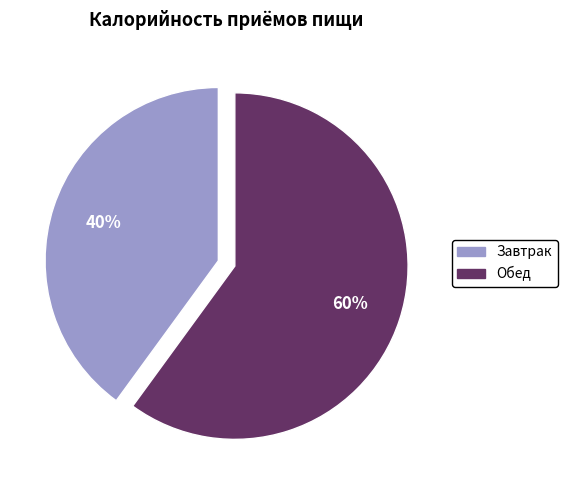

True or false: Завтрак accounts for 32% of the total.

False